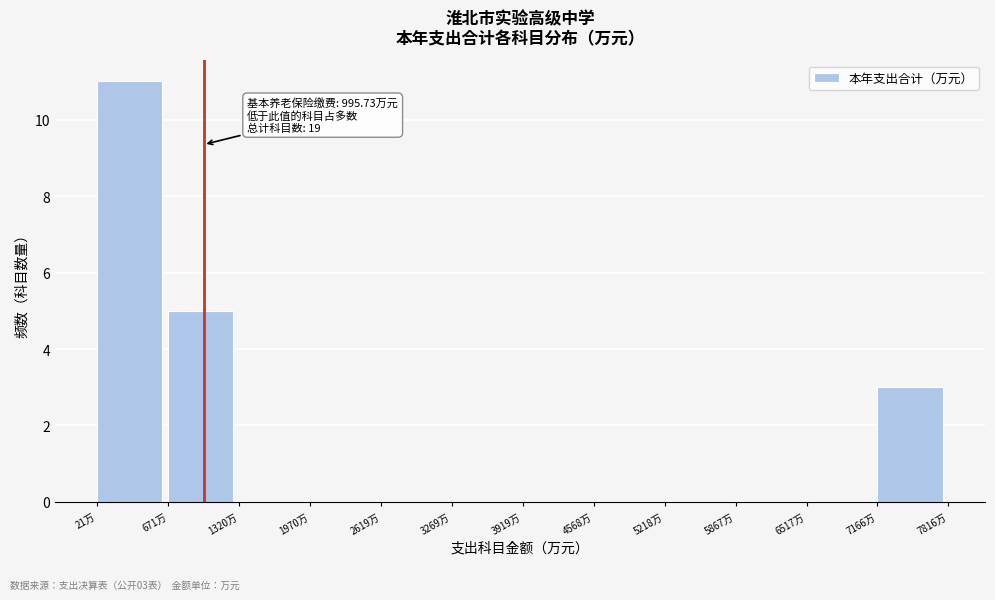

Over which range of the x-axis is the bar tallest?

0 to 700